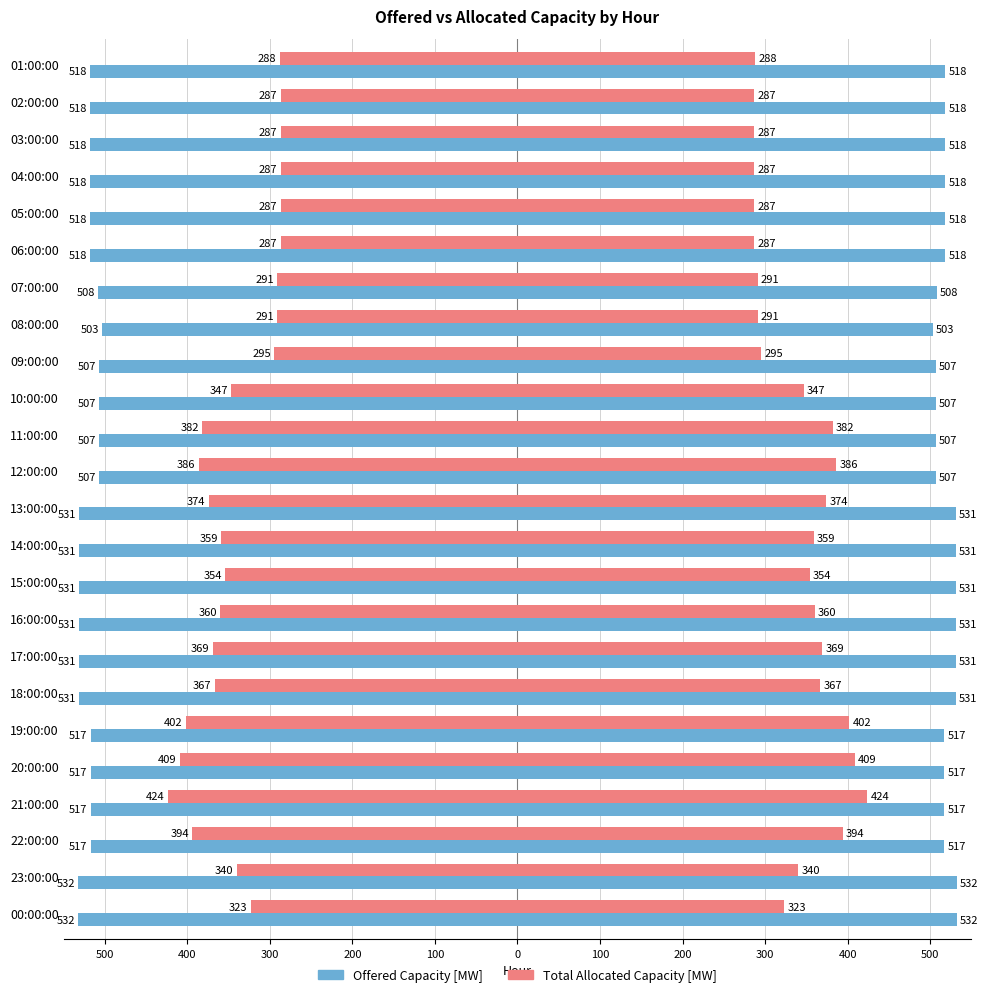

Is the value of Offered Capacity [MW] at 11:00:00 greater than the value of Total Allocated Capacity [MW] at 23:00:00?

Yes